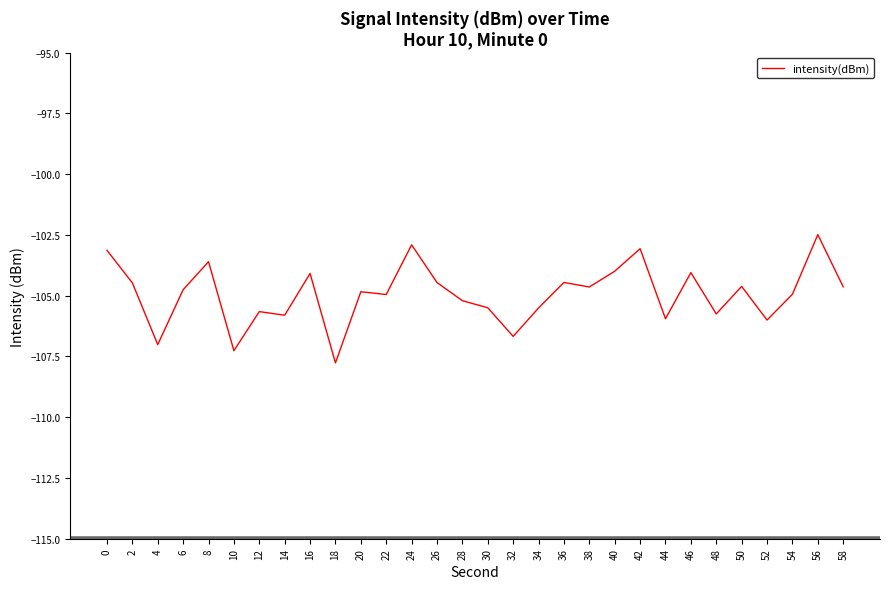

Is it true that the value at 4 is -52.7?

False